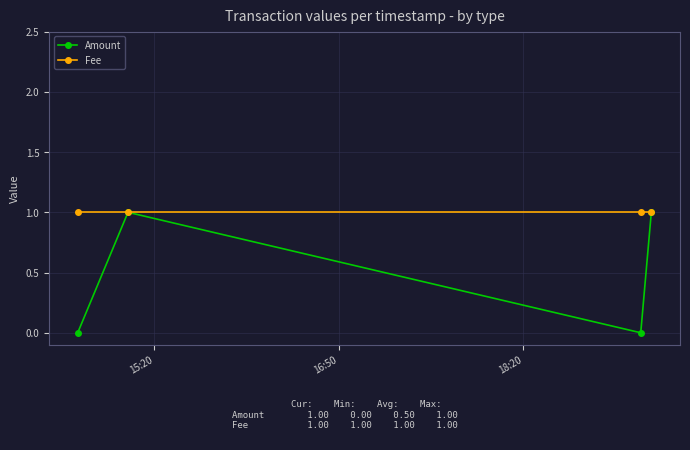

Which series has the largest total across all categories?

Fee